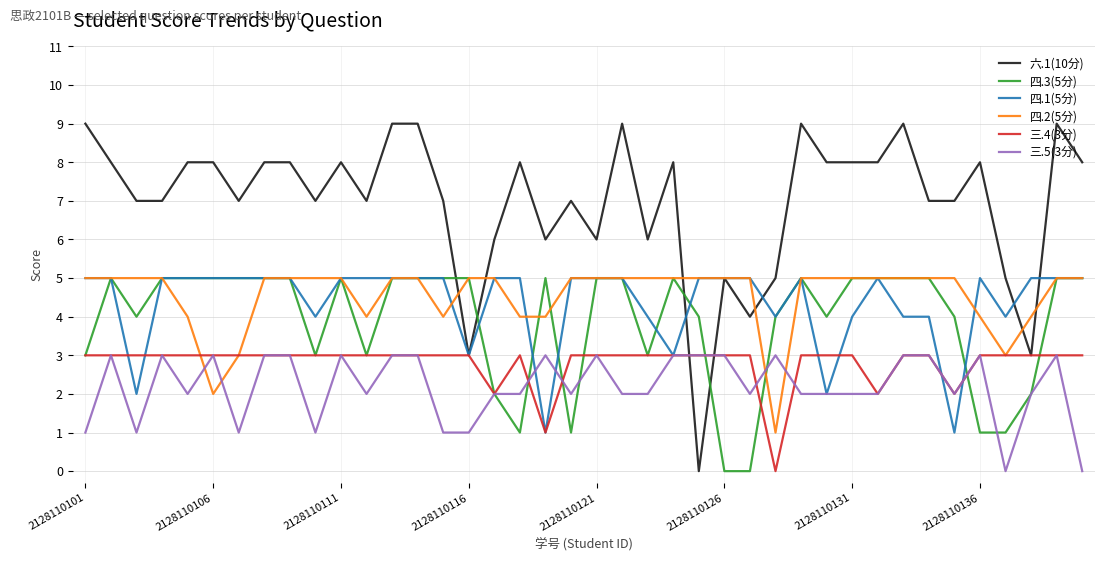

Which series has the largest total across all categories?

六.1(10分)